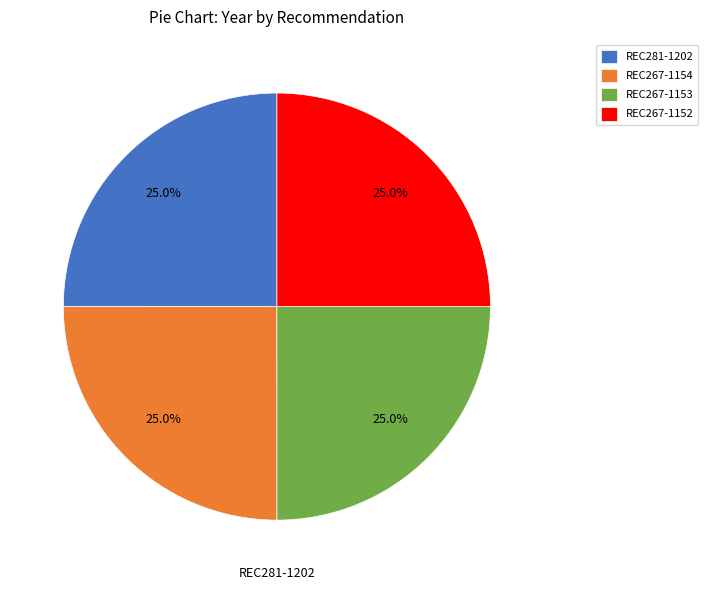

Is there a majority slice in this chart?

No